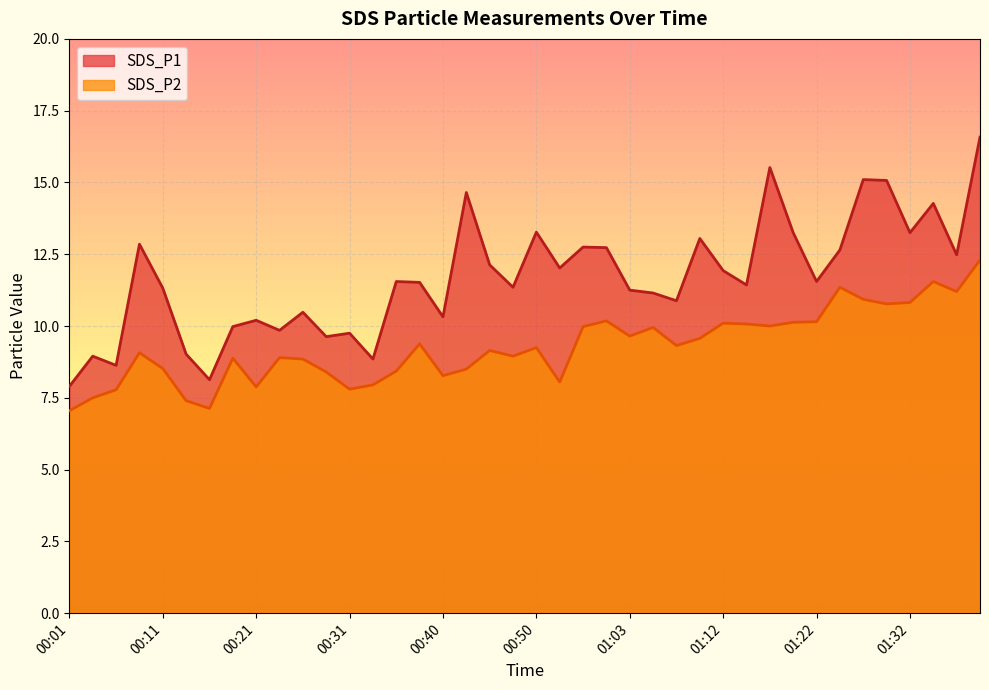

What is the sum of the SDS_P1 values at 00:45 and 01:25?

24.8